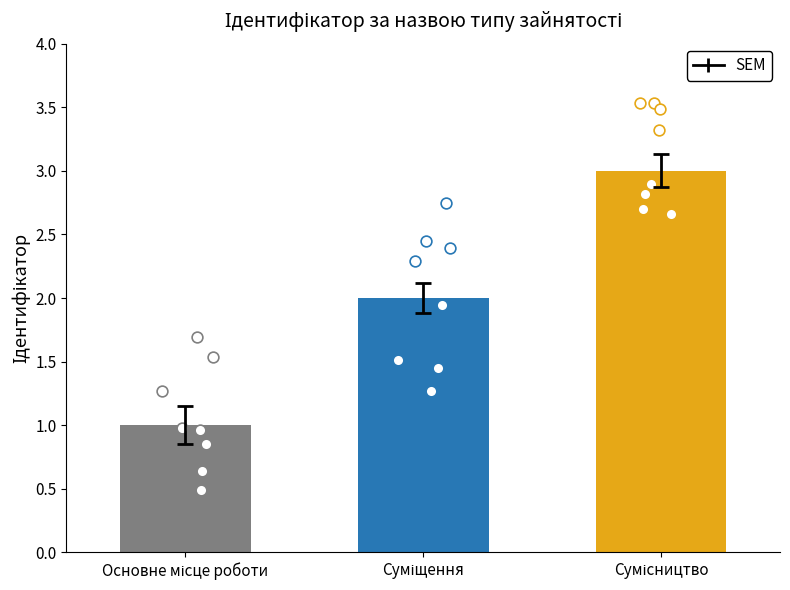

What is the change in value from Суміщення to Сумісництво?

+1